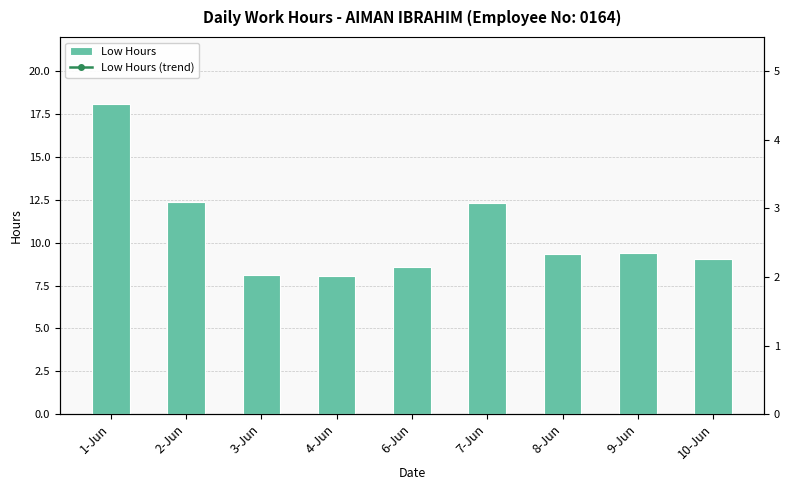

Are the bars horizontal?

No